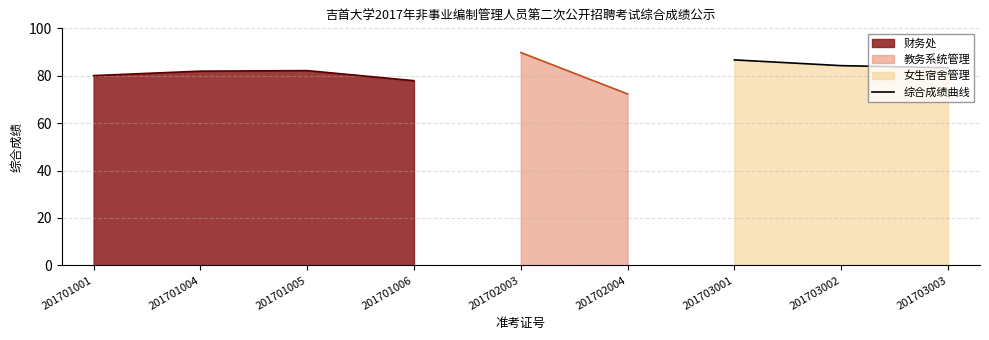

The 综合成绩曲线 series shows 37.9 at 201703003. True or false?

False